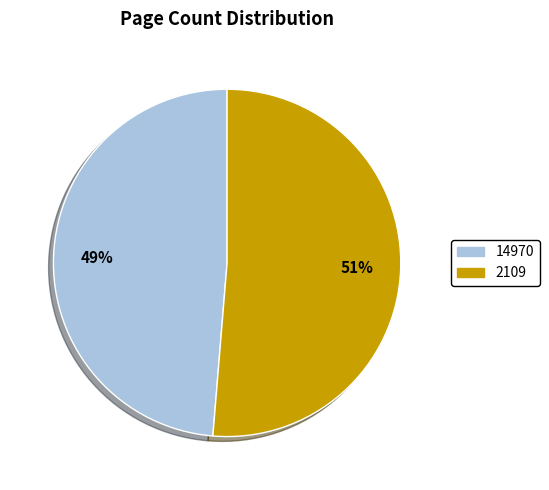

Do 14970 and 2109 together represent more than half of the pie?

Yes